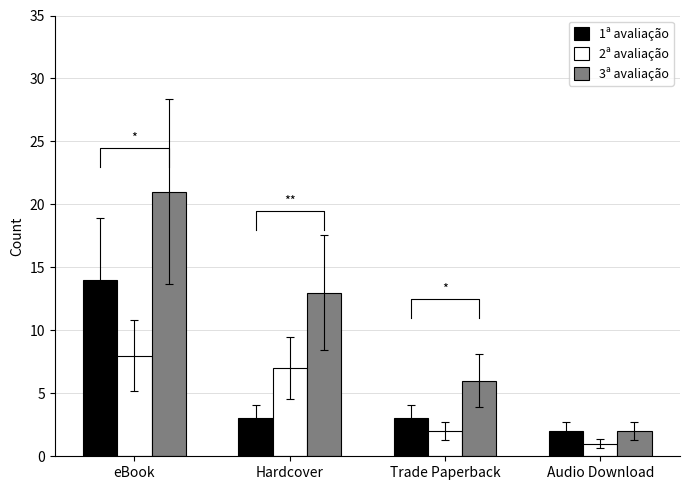

The 1ª avaliação series shows 1 at Trade Paperback. True or false?

False